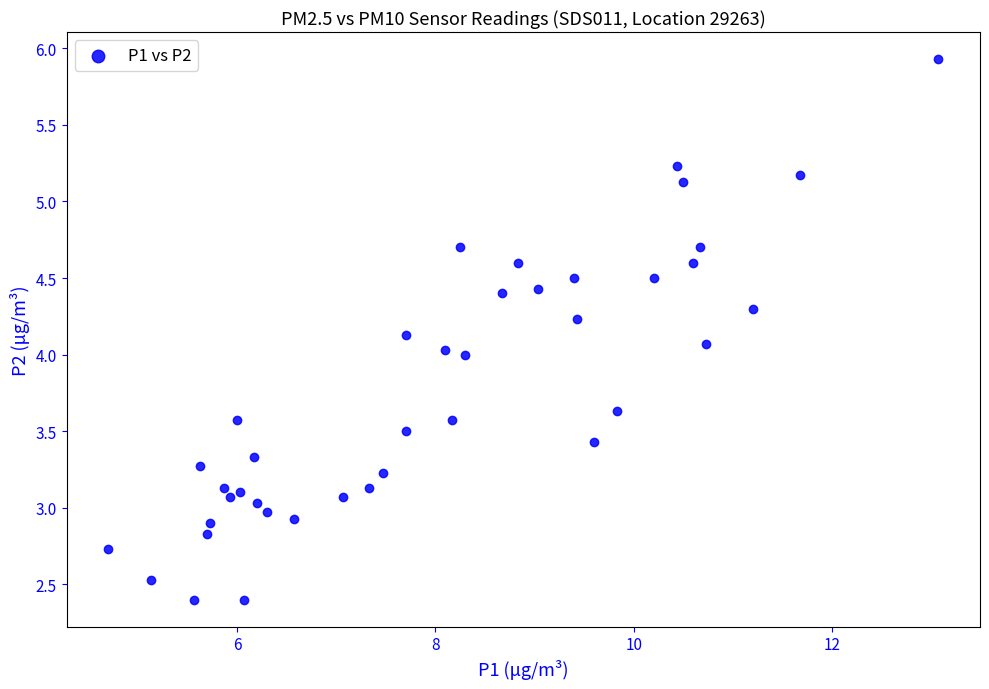

What is the range of Y values (max minus min)?

3.5